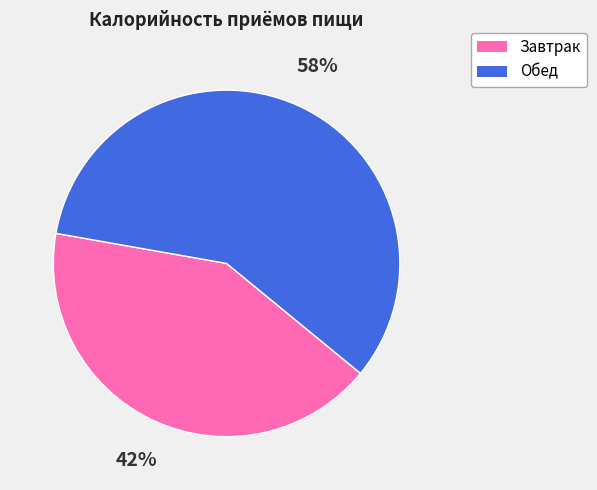

Is Обед the majority of the pie?

Yes